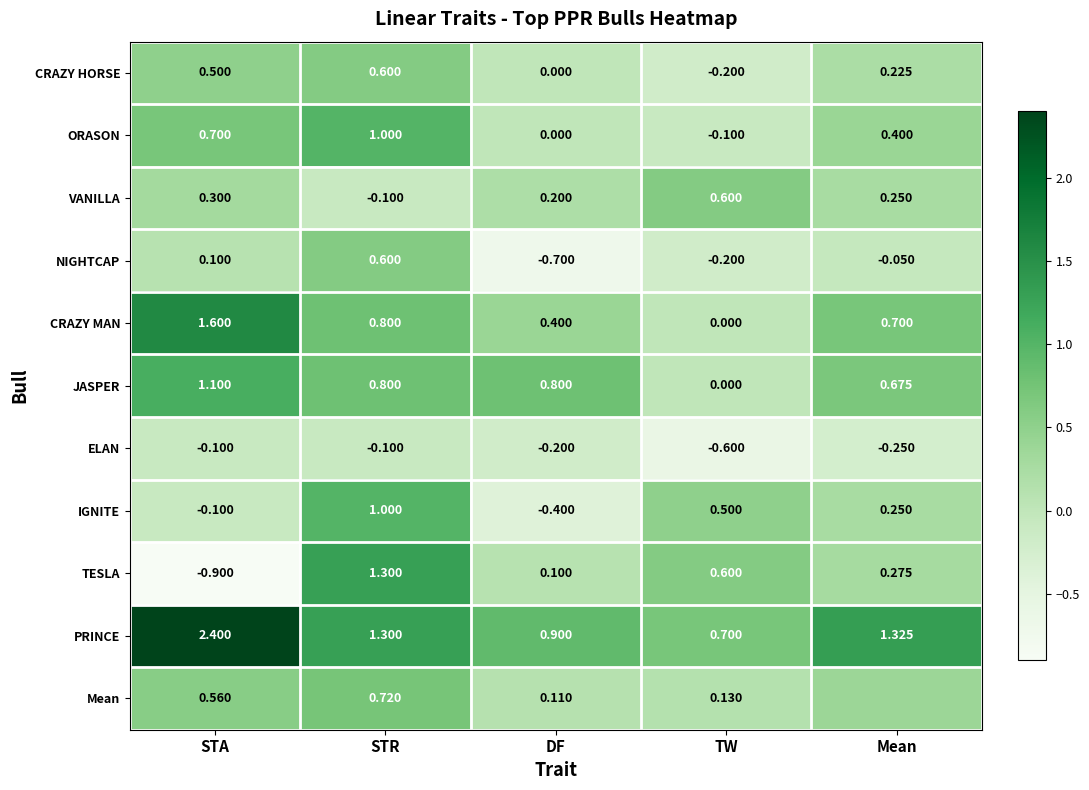

What is the total value across all series at Mean?

4.2